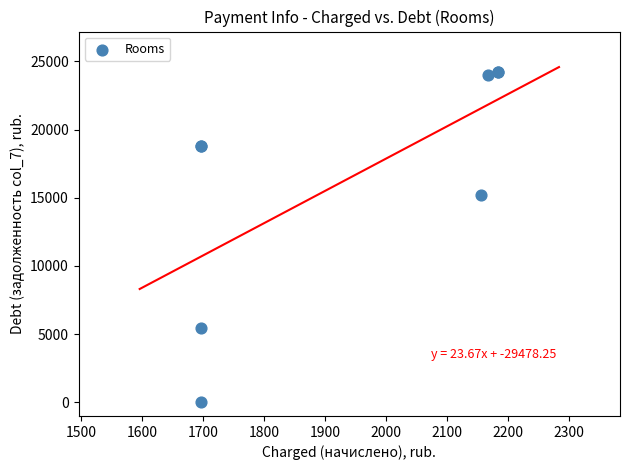

What Y value in the scatter plot is closest to 12092?

15171.5